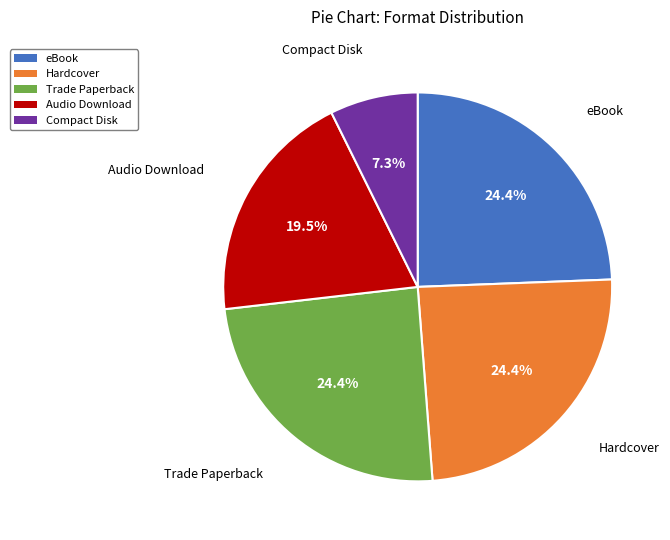

Does any single category account for the majority?

No